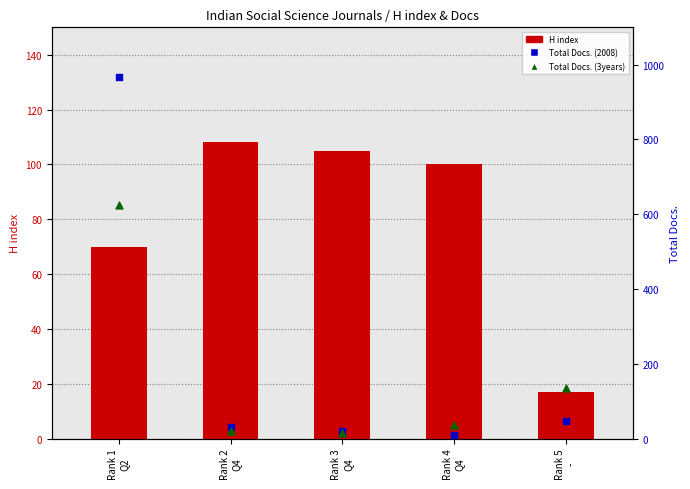

Which series contains the highest Y value?

Total Docs. (2008)